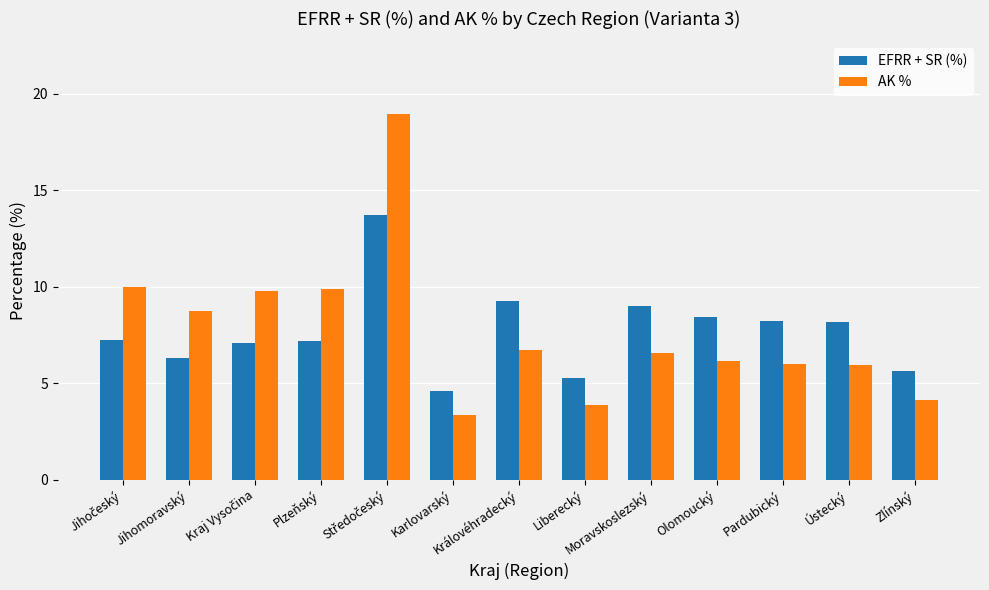

What is the maximum value for AK %?

18.9